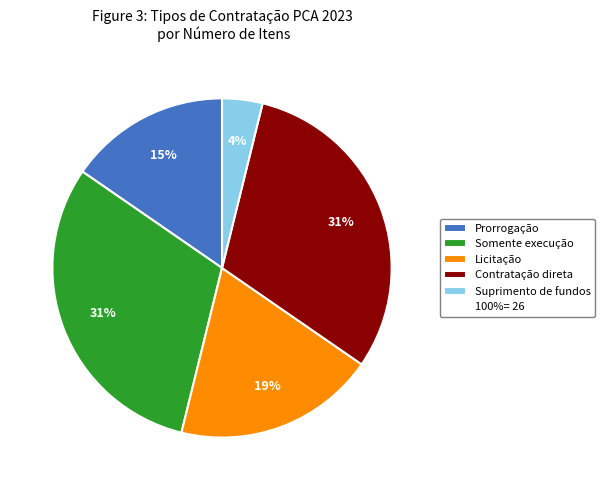

To the nearest percent, what is the difference between the largest and smallest slice percentages?

27%